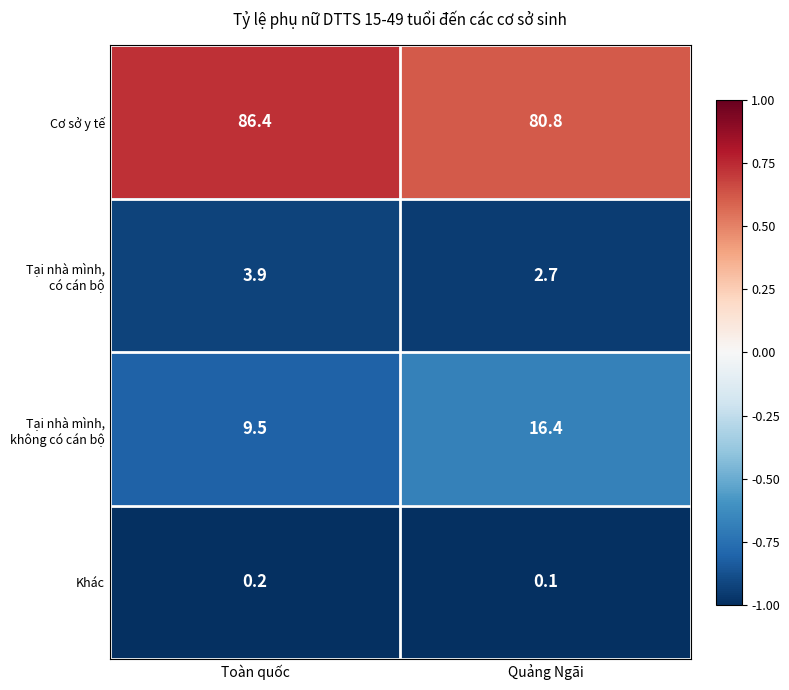

Which series has the largest total across all categories?

Cơ sở y tế